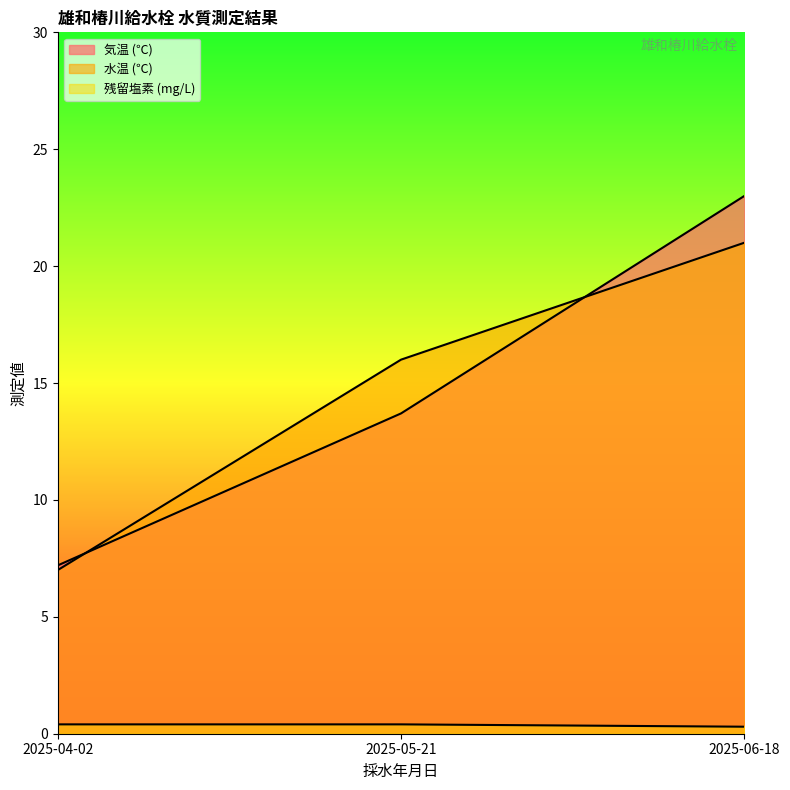

What is the difference between the 水温 (℃) values at 2025-04-02 and 2025-05-21?

9.0